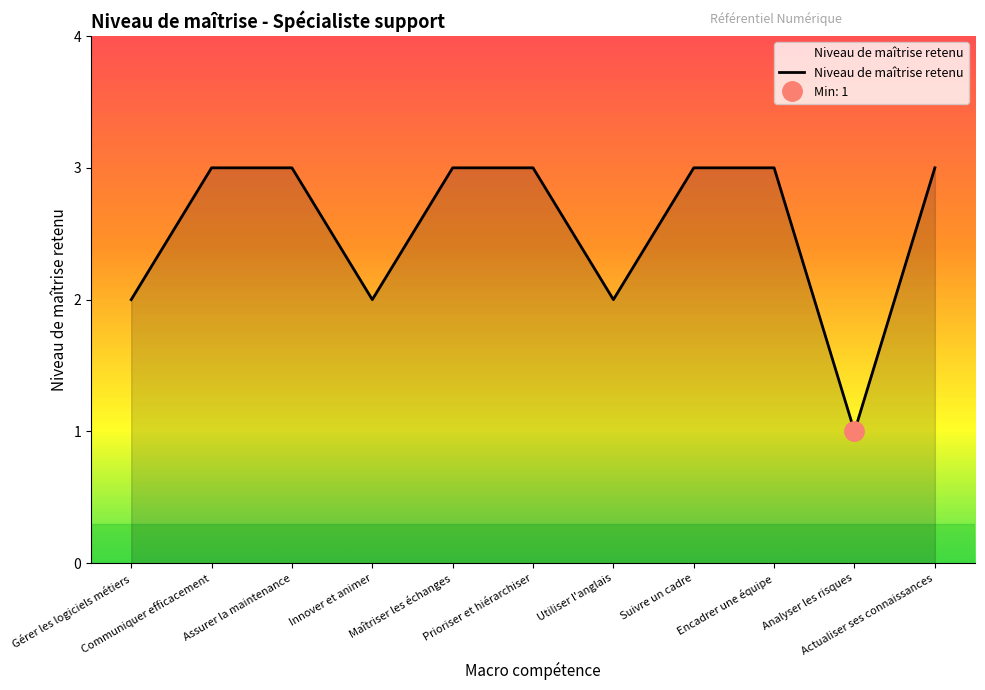

At which category does the chart reach its minimum across all series?

Analyser les risques